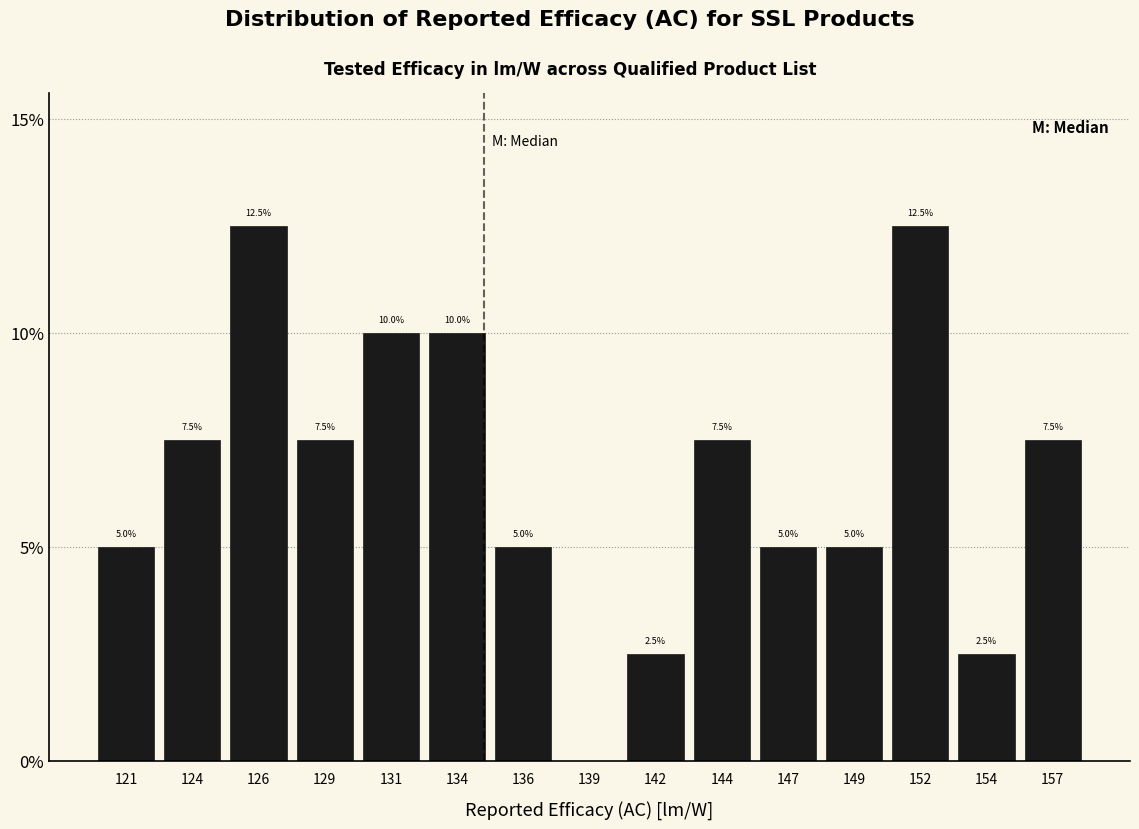

Reading left to right, what are all the values shown in this chart?

121=5.0	124=7.5	126=12.5	129=7.5	131=10.0	134=10.0	136=5.0	139=0.0	142=2.5	144=7.5	147=5.0	149=5.0	152=12.5	154=2.5	157=7.5